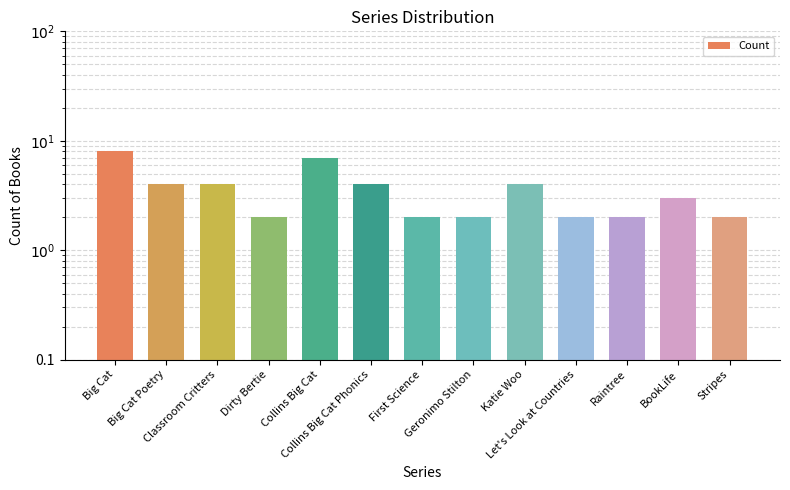

What is the label of the 13th bar from the right?

Big Cat